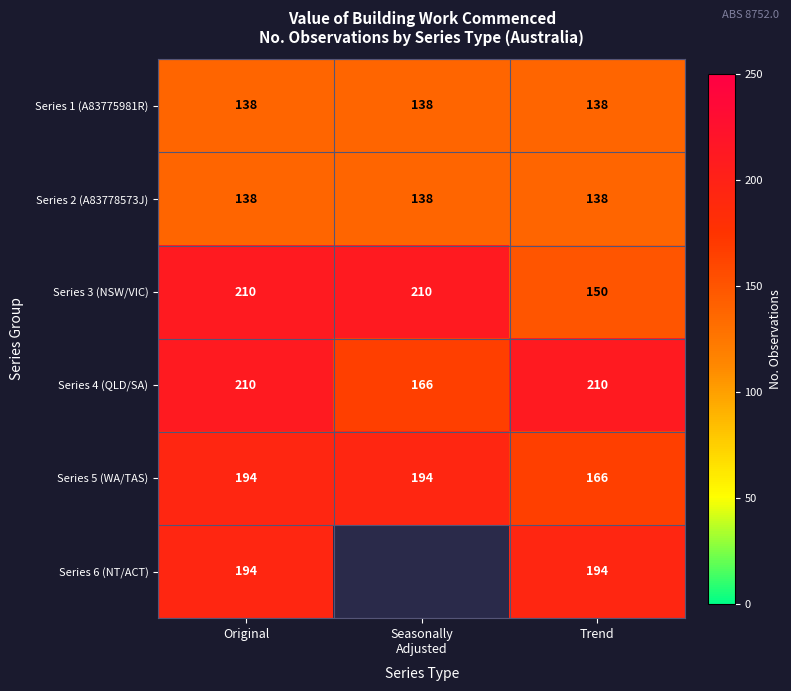

Between Original and Trend, which series saw the biggest shift?

Series 3 (NSW/VIC)